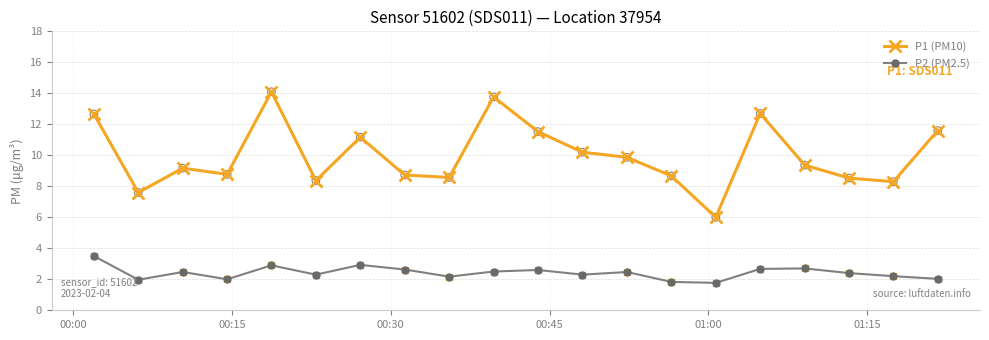

Which series has the largest total across all categories?

P1 (PM10)